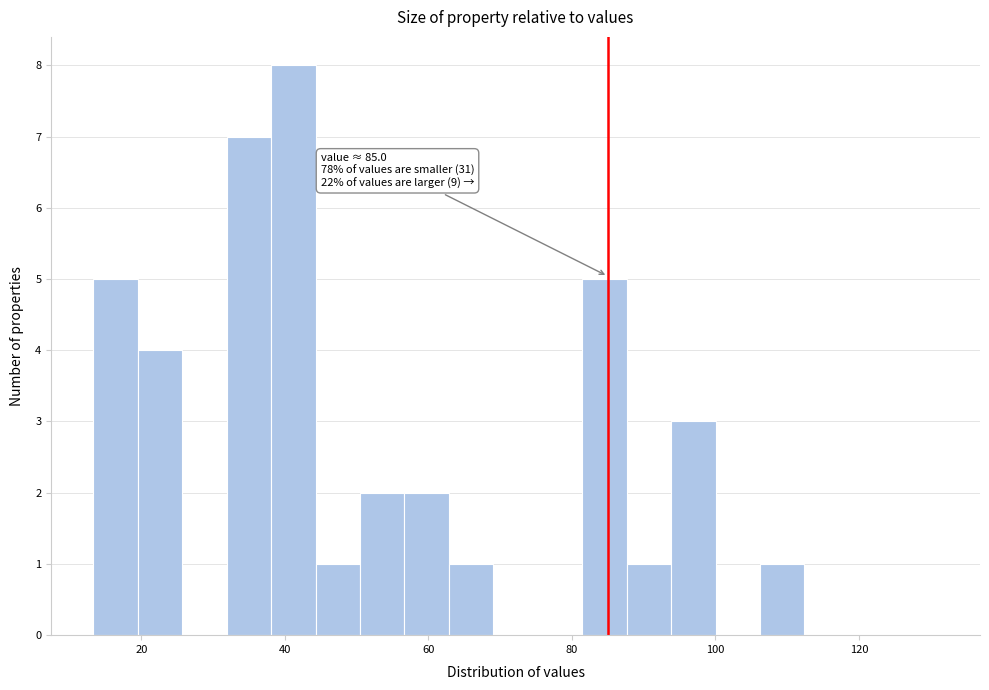

Read against the x-axis, roughly where is the centre of the tallest bar?

42